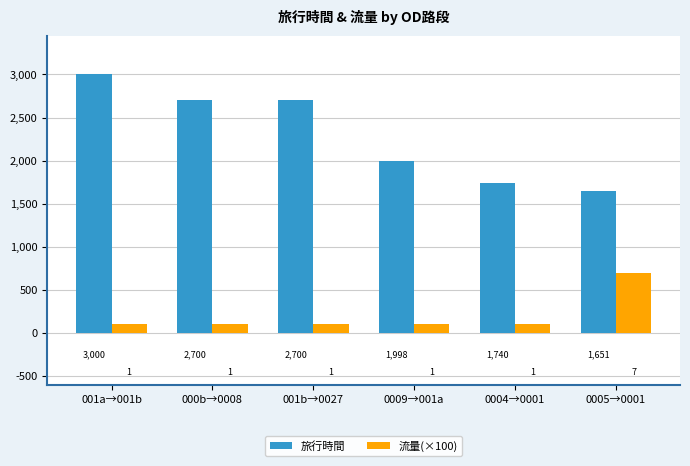

Reading left to right, list all the values displayed in this chart.

旅行時間: 001a→001b=3000	000b→0008=2700	001b→0027=2700	0009→001a=1998	0004→0001=1740	0005→0001=1651
流量(×100): 001a→001b=100	000b→0008=100	001b→0027=100	0009→001a=100	0004→0001=100	0005→0001=700